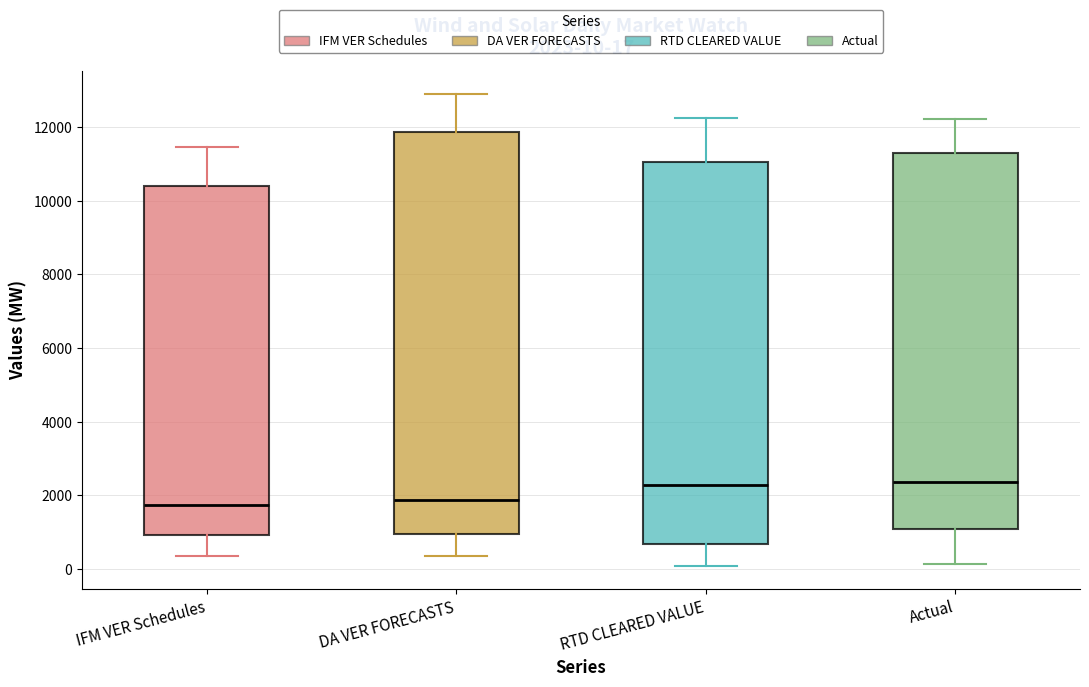

Comparing the boxes themselves (not the whiskers), which one is the tallest?

DA VER FORECASTS